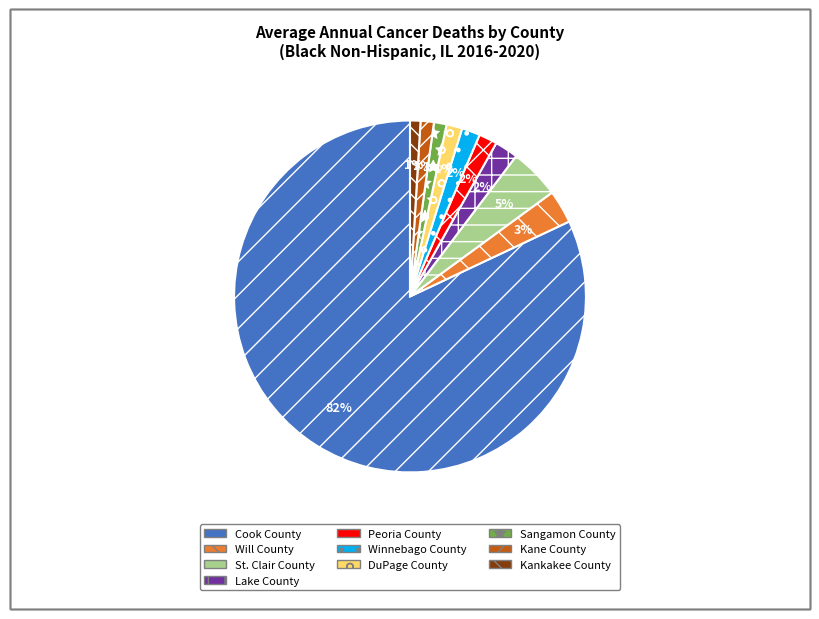

Which slice is the largest?

Cook County